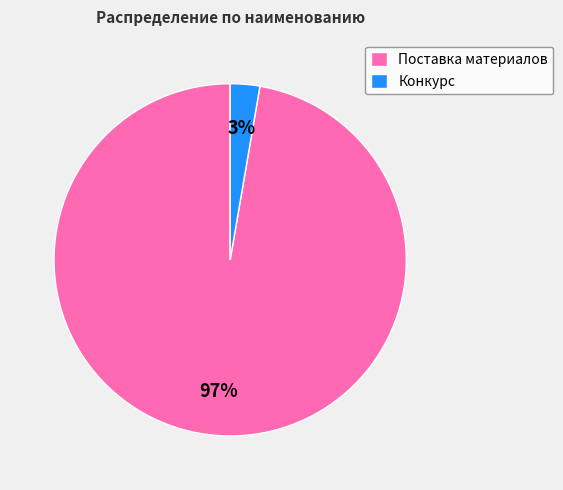

Which category has the biggest portion of the pie?

Поставка материалов